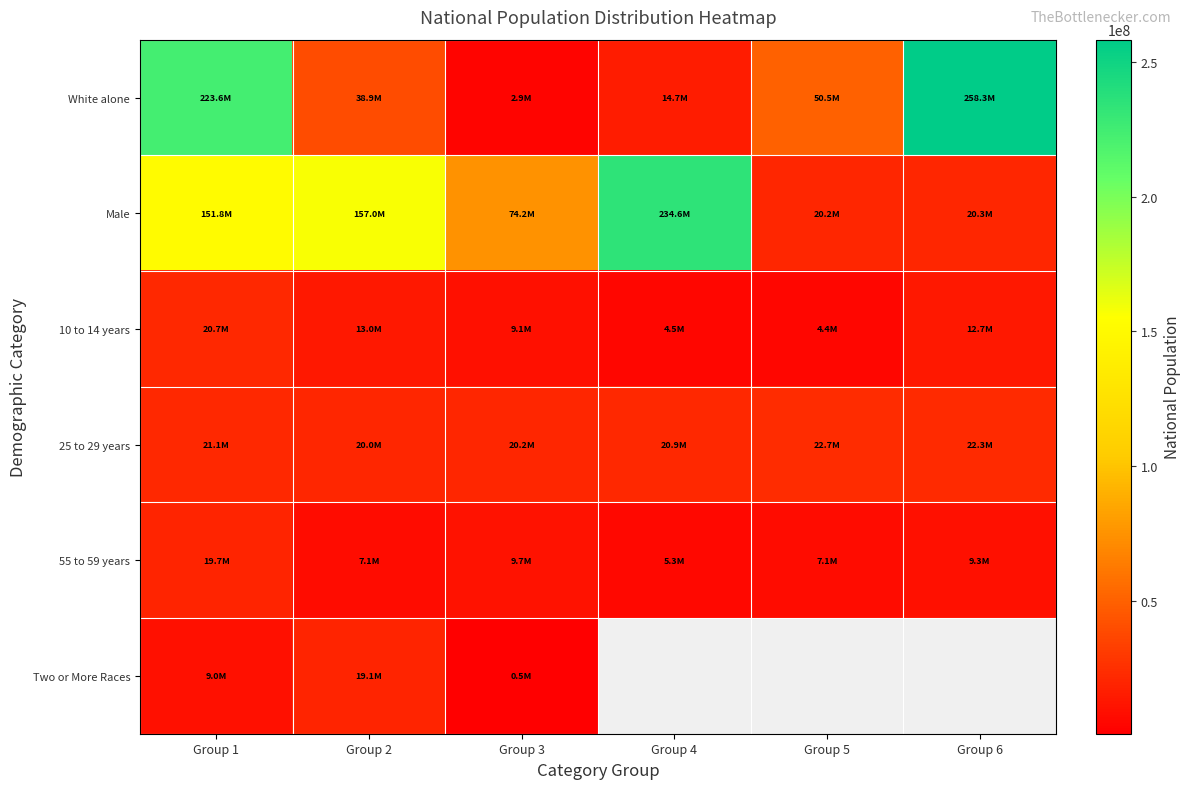

At how many categories does at least one series exceed 141430968?

4